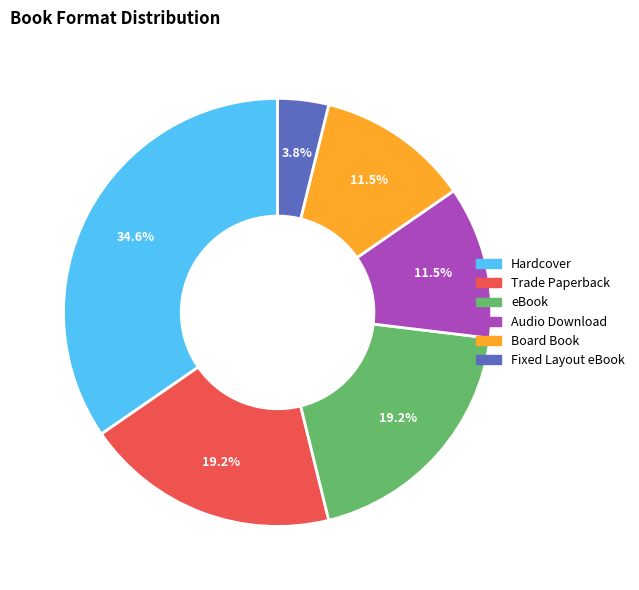

Which slice is the smallest?

Fixed Layout eBook